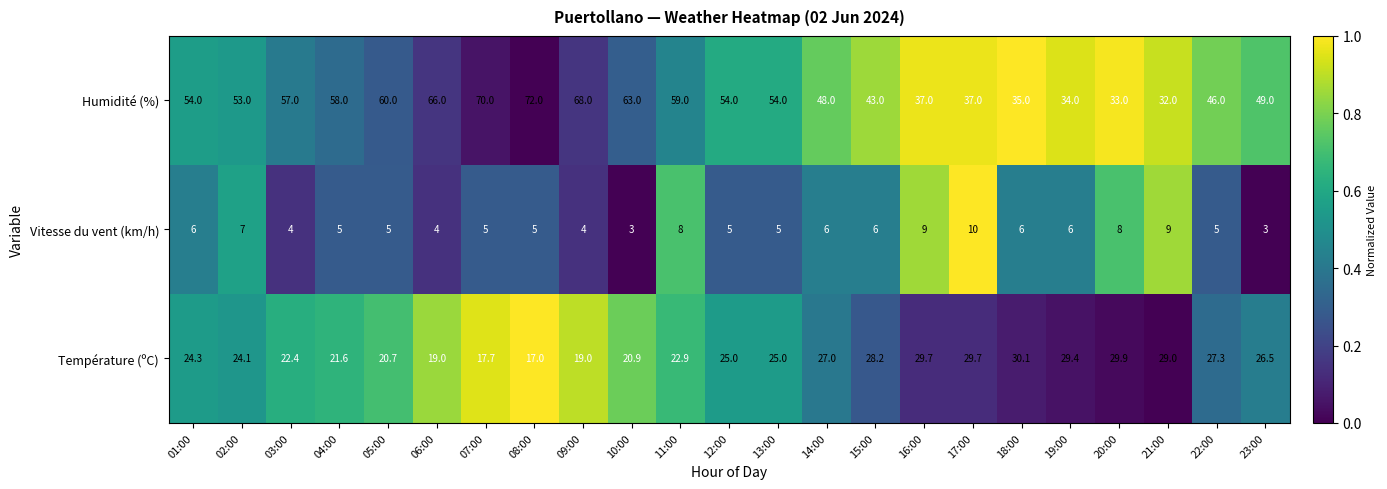

Which category has the lowest value in the Température (ºC) series?

08:00